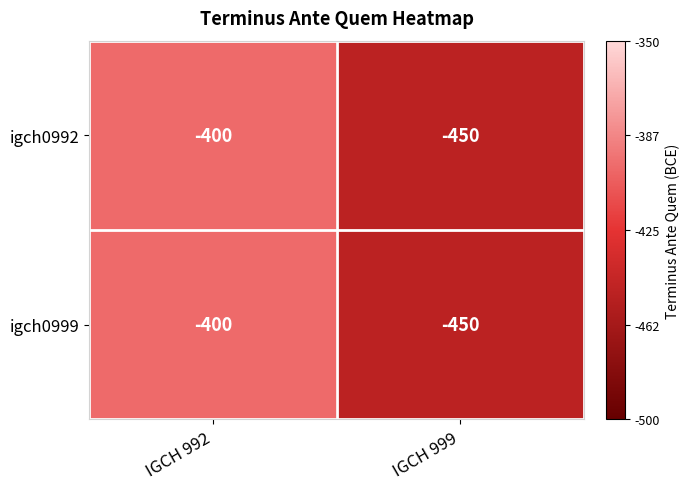

What is the average value of the igch0999 series?

-425